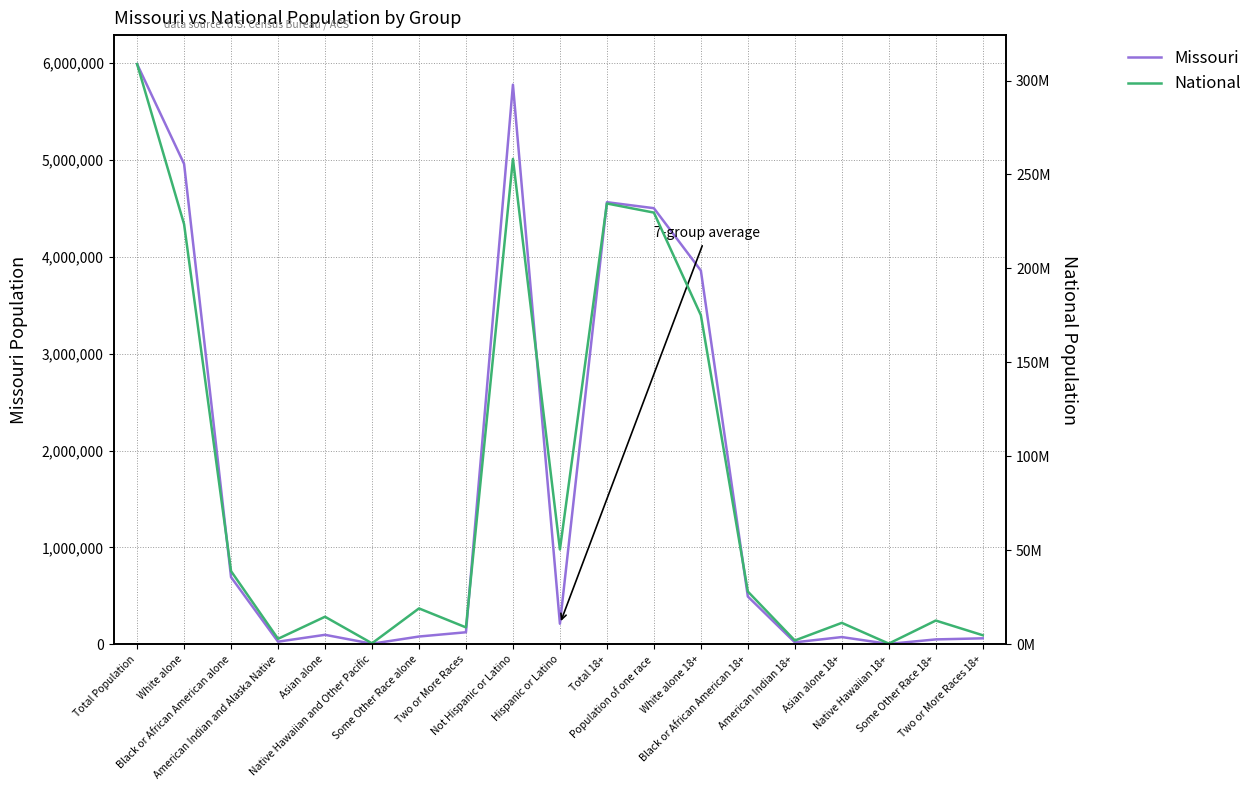

At which label does National first exceed 19107368?

Total Population